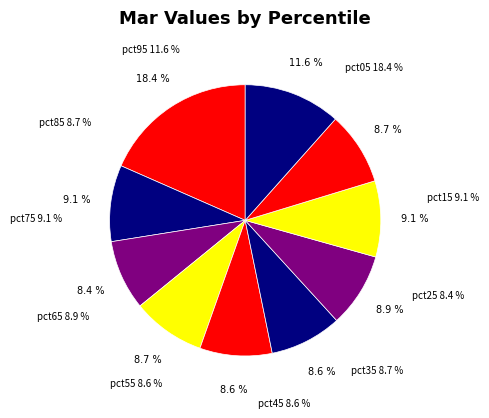

To the nearest percent, what is the difference between the largest and smallest slice percentages?

10%